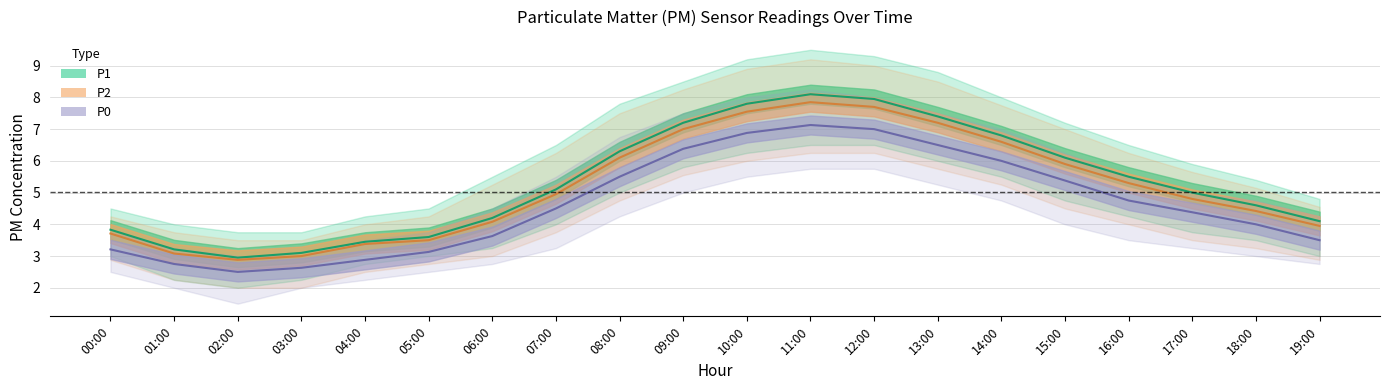

Which label corresponds to the smallest value in the chart?

02:00